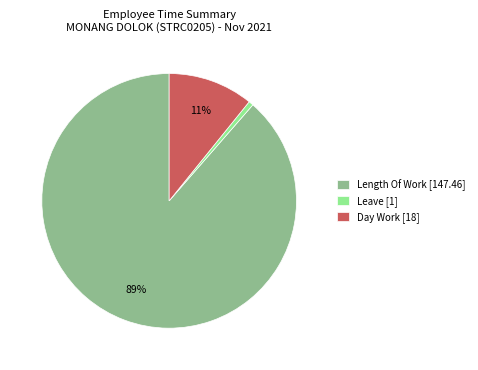

To the nearest percent, what is the difference between the Leave [1] and Day Work [18] slice percentages?

10%